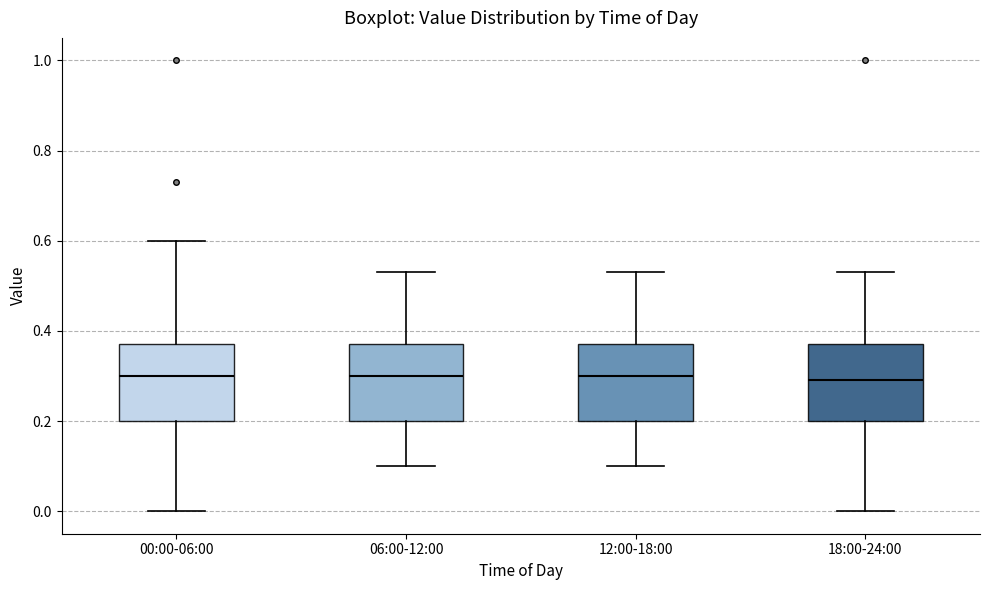

Where does the lower whisker of the box for 00:00-06:00 end on the y-axis? The values are not printed on the chart, so give them approximately, as read against the axis.

0.00